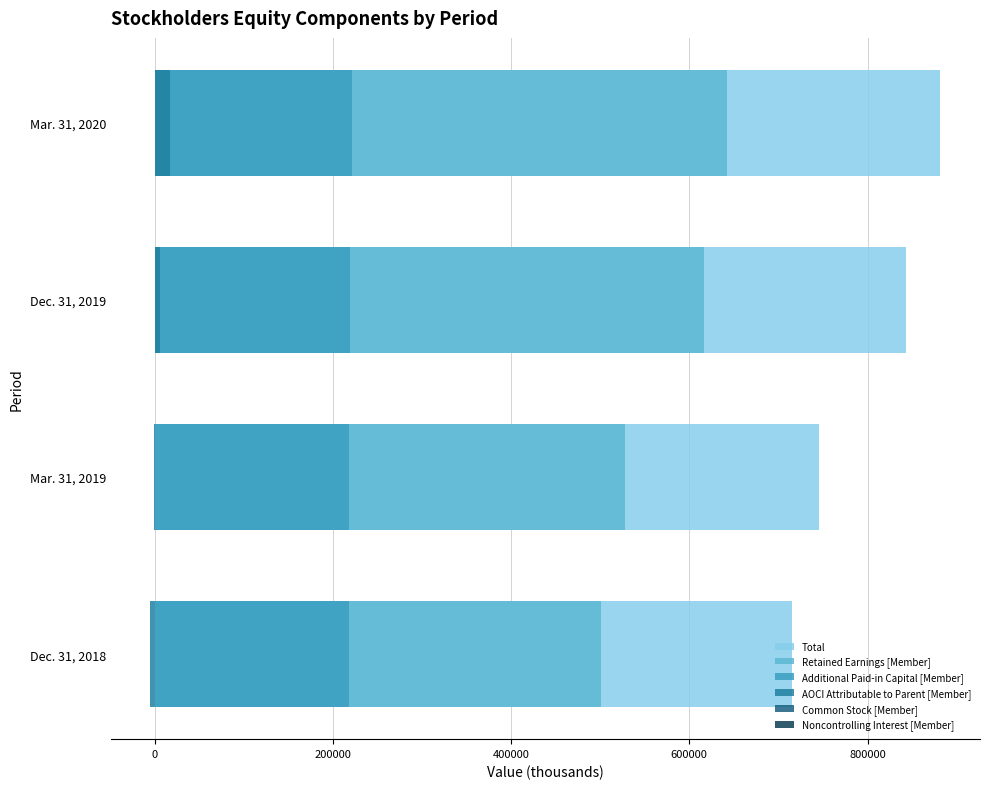

What is the sum of all Retained Earnings [Member] values?

2287312.0